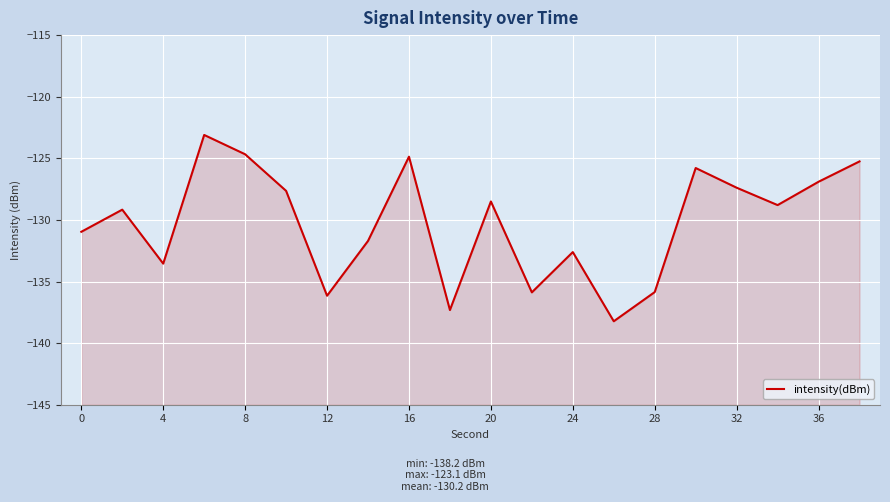

How many distinct data groups are displayed?

1